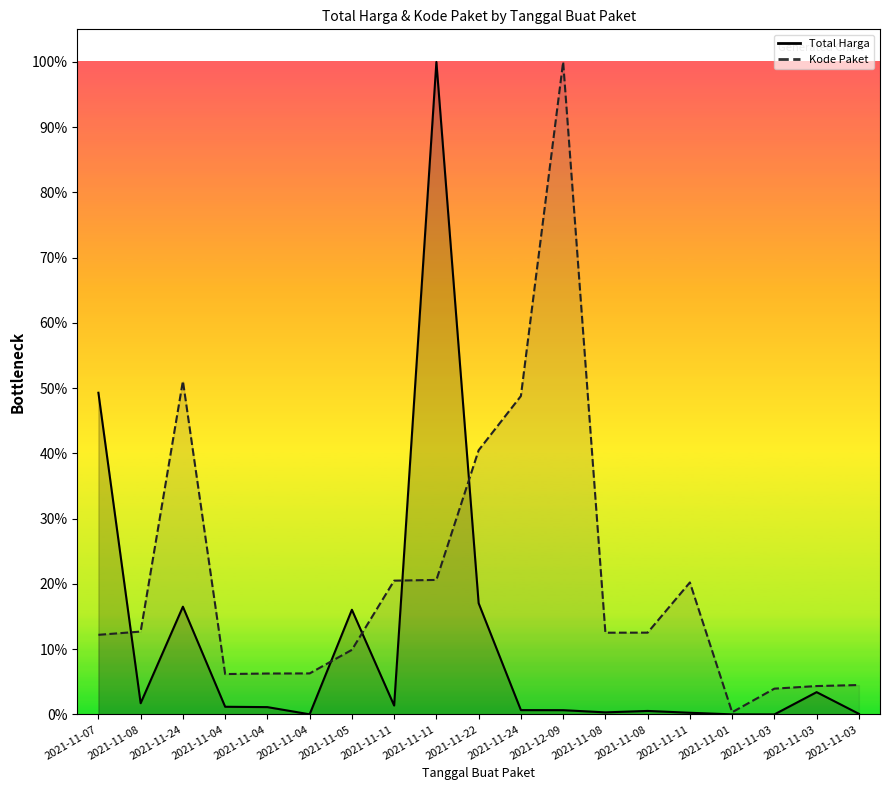

What is the label of the 17th point from the right?

2021-11-24